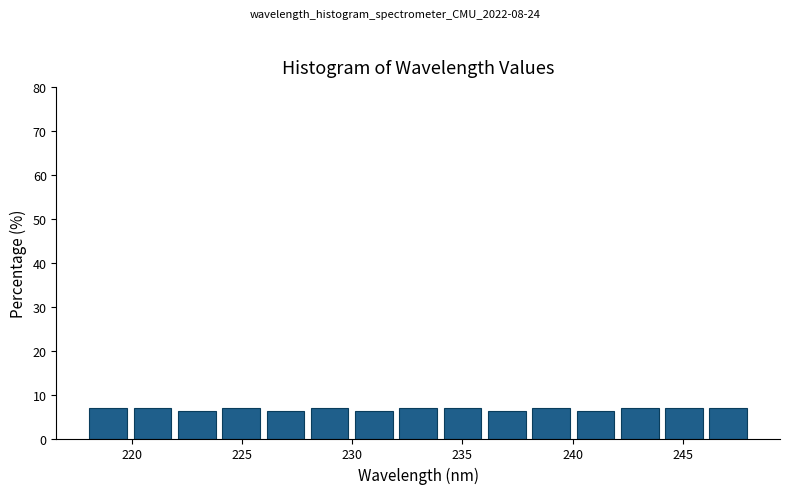

What is the height of the bar covering 230 to 232 on the x-axis? Neither the bar edges nor the heights are printed on the chart, so give them approximately, as read against the axes.

6